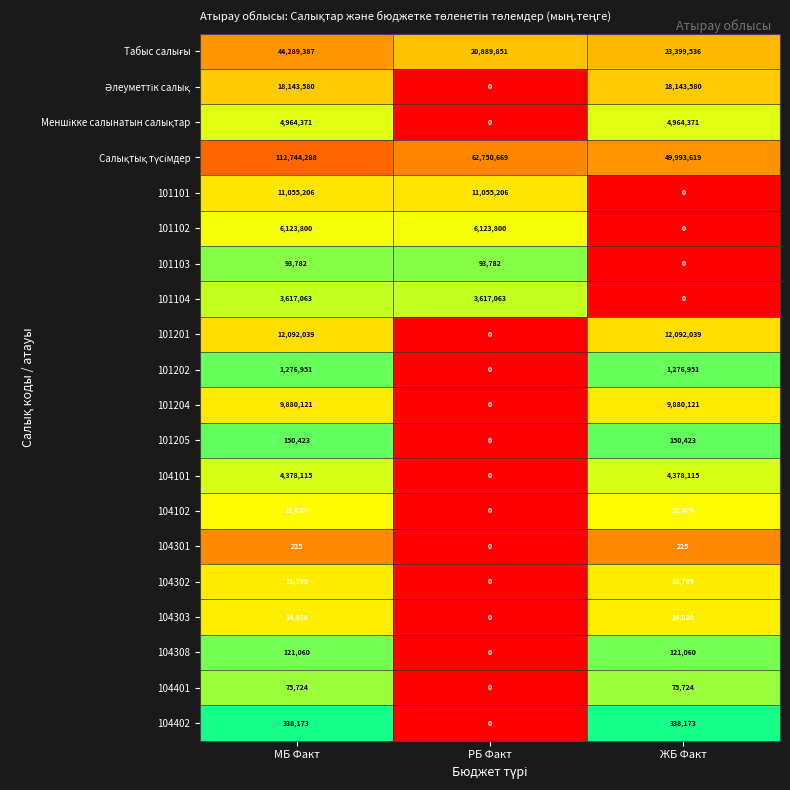

At how many categories does at least one series exceed 5999510?

3